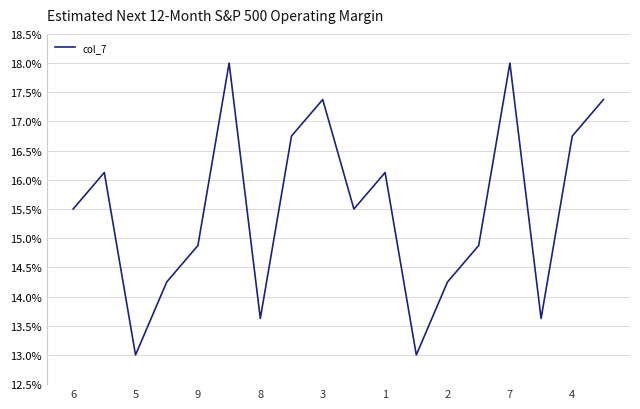

What is the difference between the maximum and minimum values?

5.0